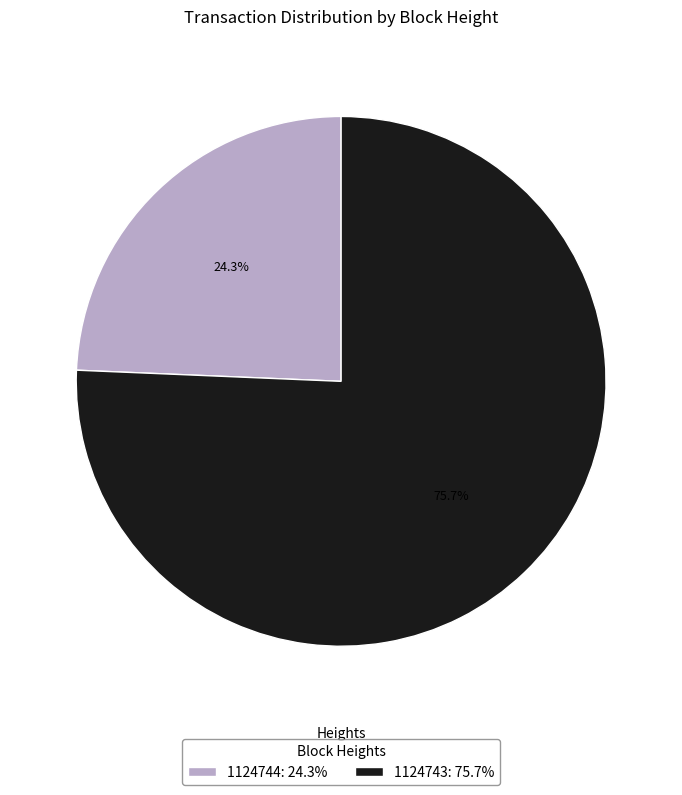

To the nearest percent, what portion does 1124744 represent?

24%